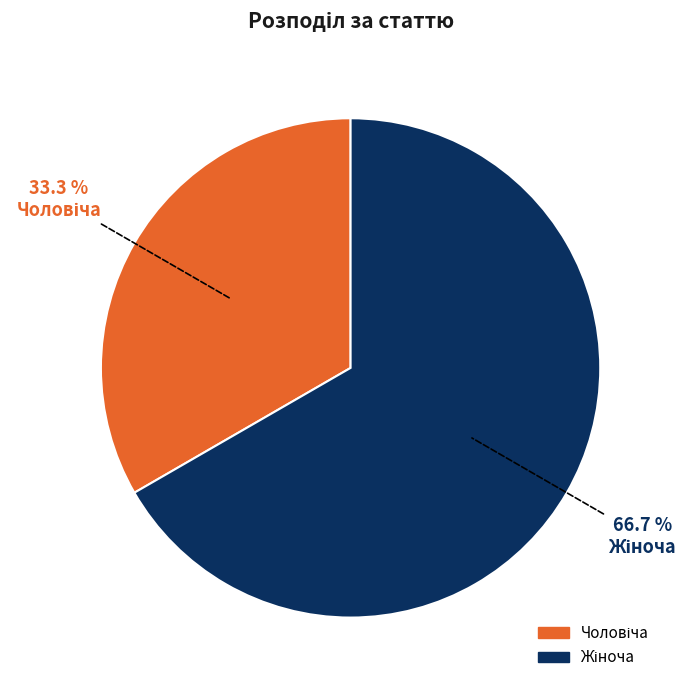

Does any single category account for the majority?

Yes